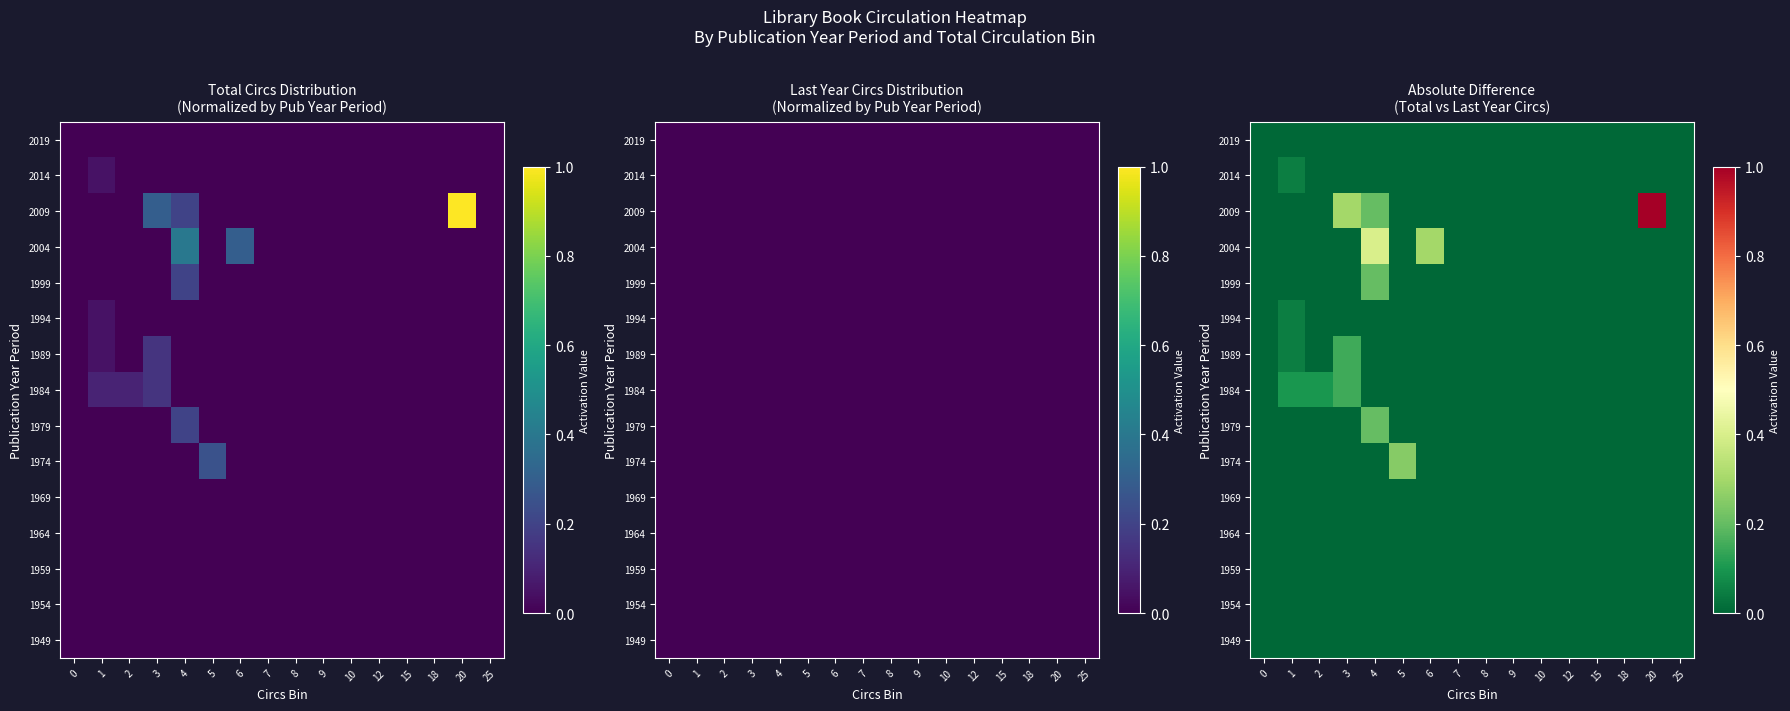

What is the maximum value for 1984?

0.1